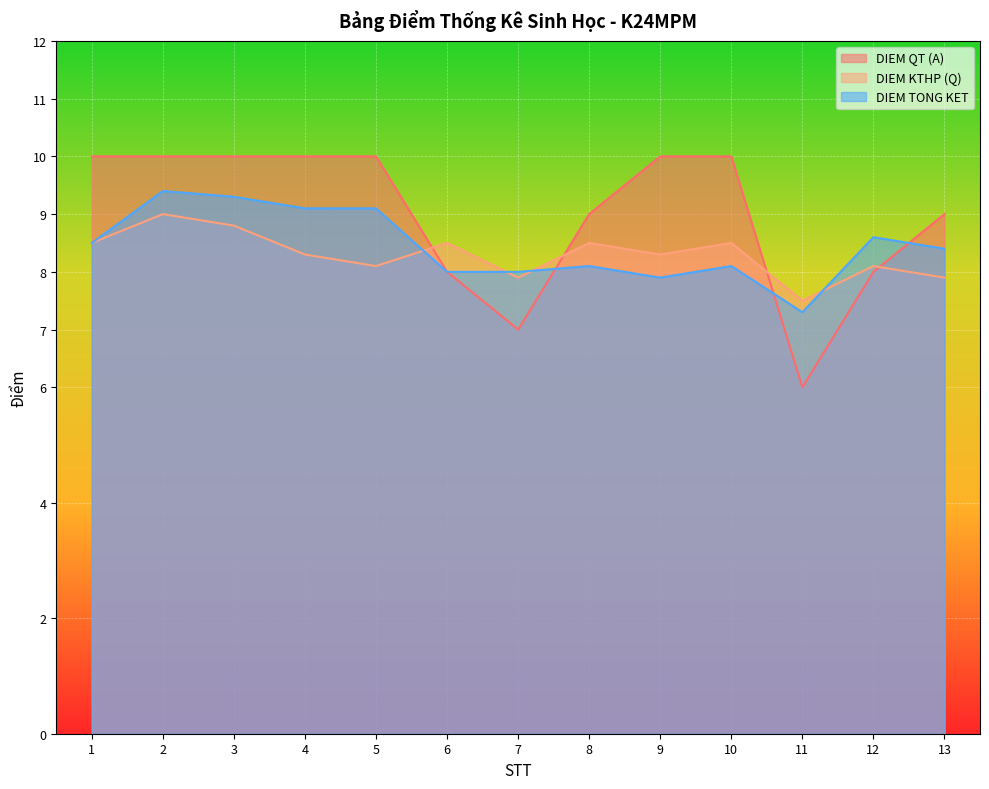

What is the spread (max minus min) of values at 10?

1.9